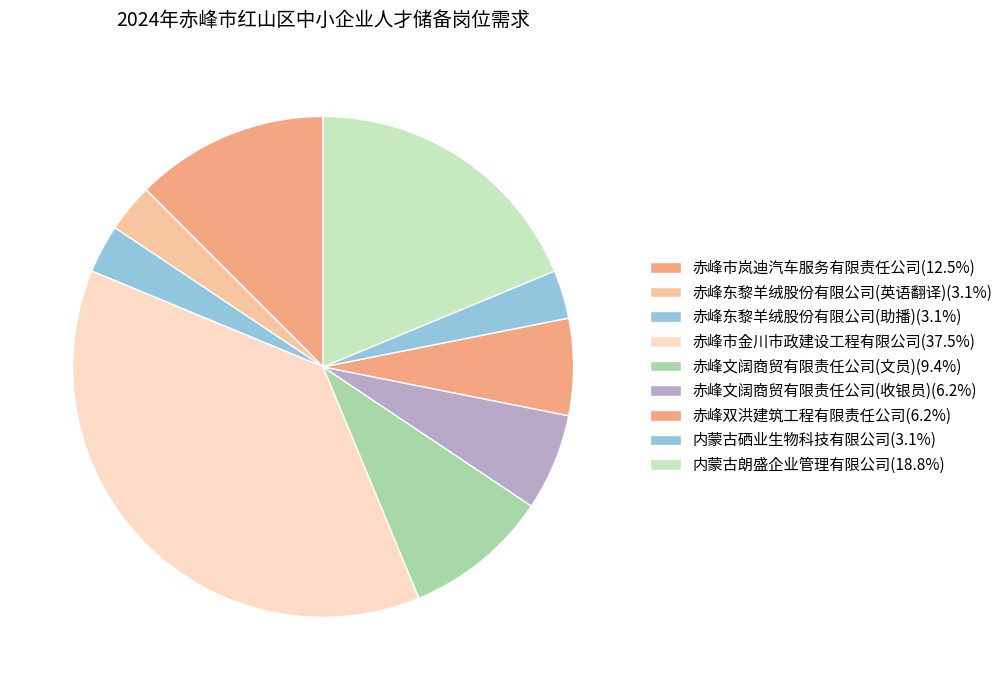

Count the number of slices in the pie.

9